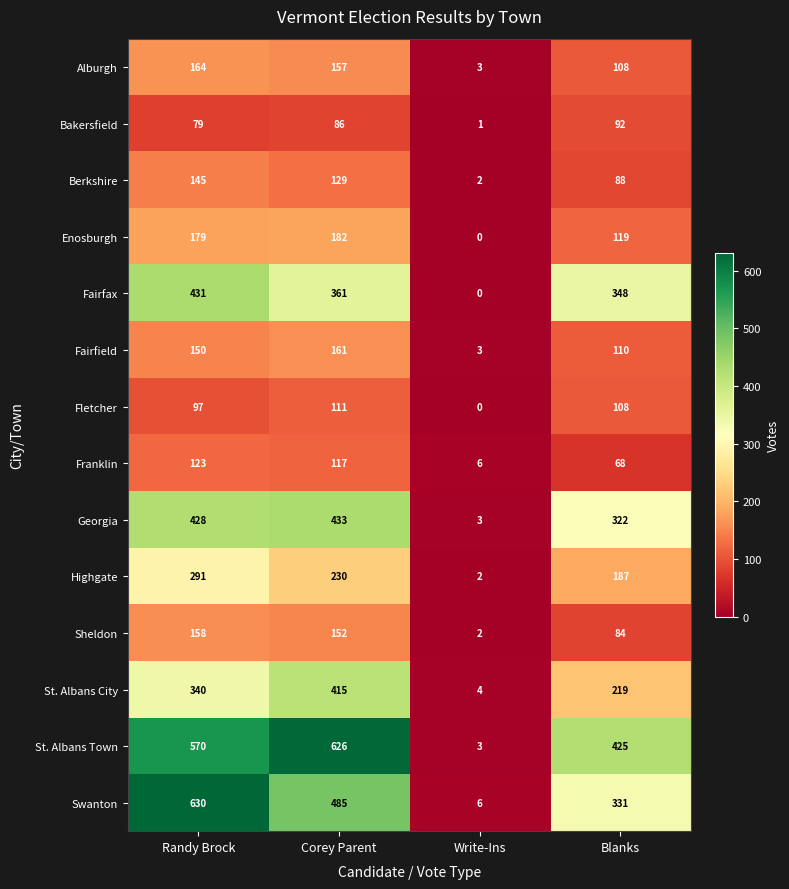

What is the sum of the Bakersfield values at Blanks and Write-Ins?

93